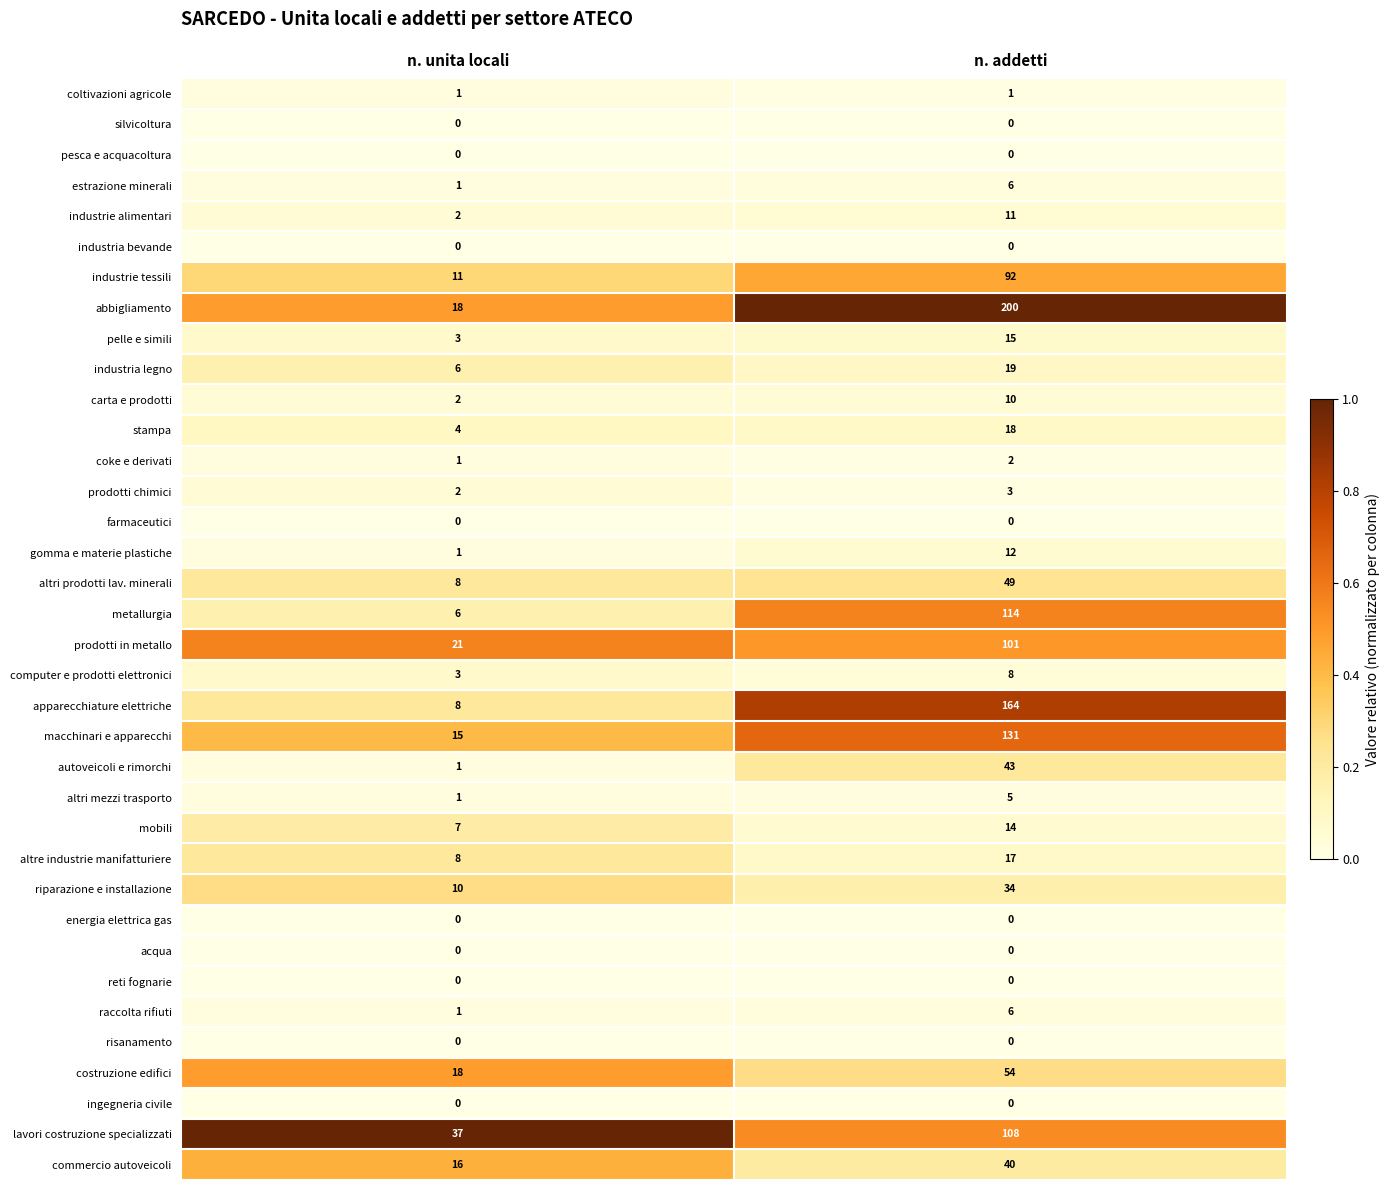

What is the maximum value shown in the chart?

200